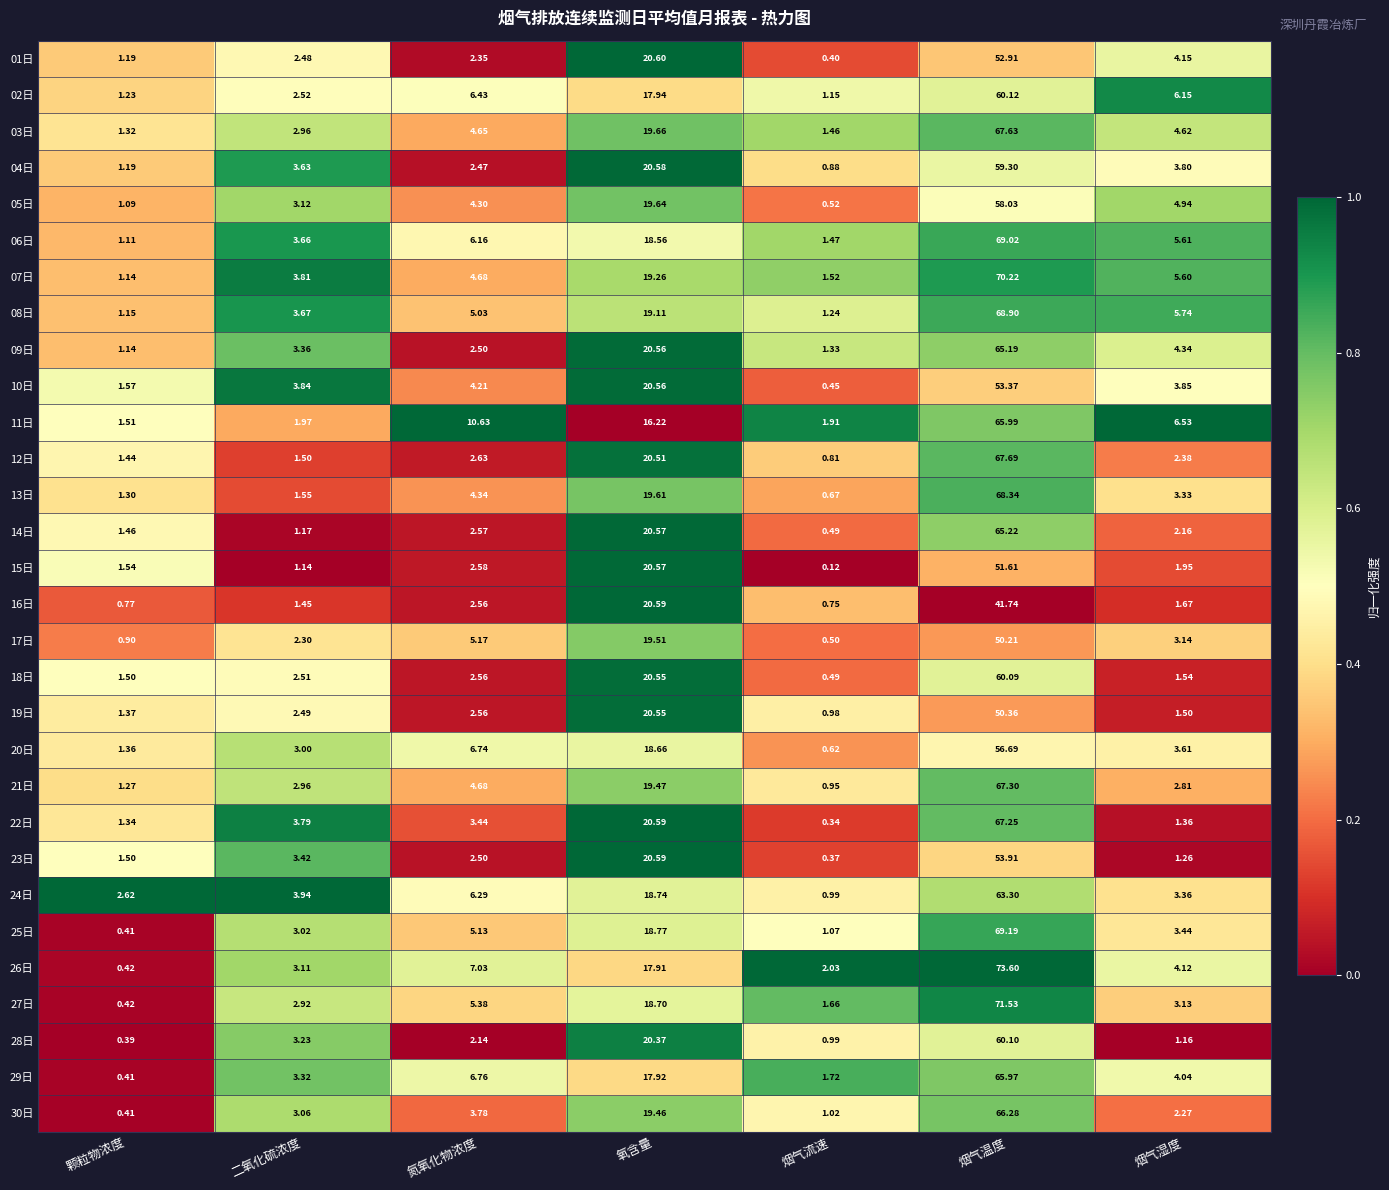

What is the maximum value shown in the chart?

73.6